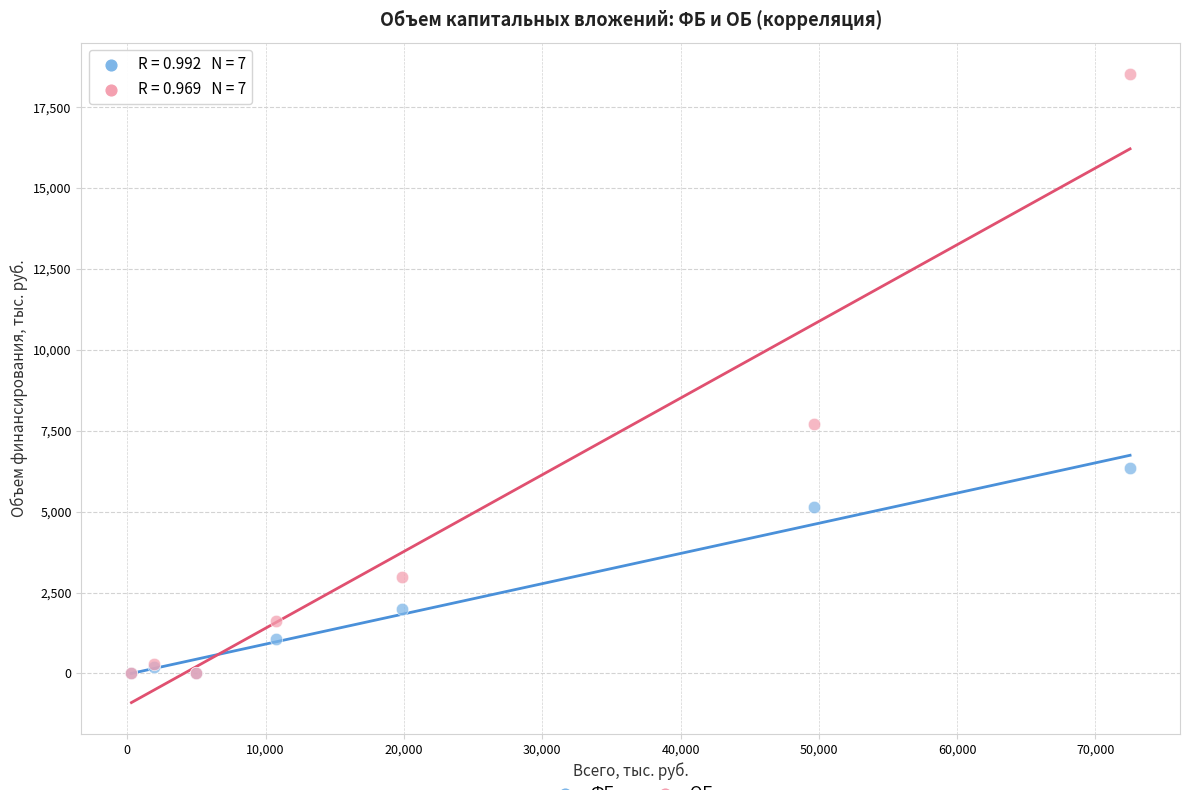

Across all series, what Y value is closest to 9262?

7707